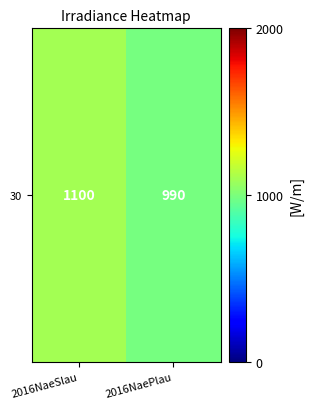

Between 2016NaePlau and 2016NaeSlau, which is larger?

2016NaeSlau